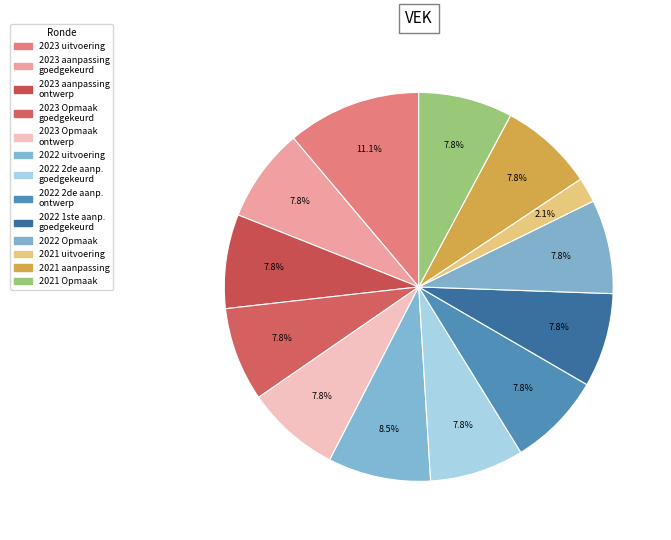

What is the largest slice in the pie chart?

2023 uitvoering